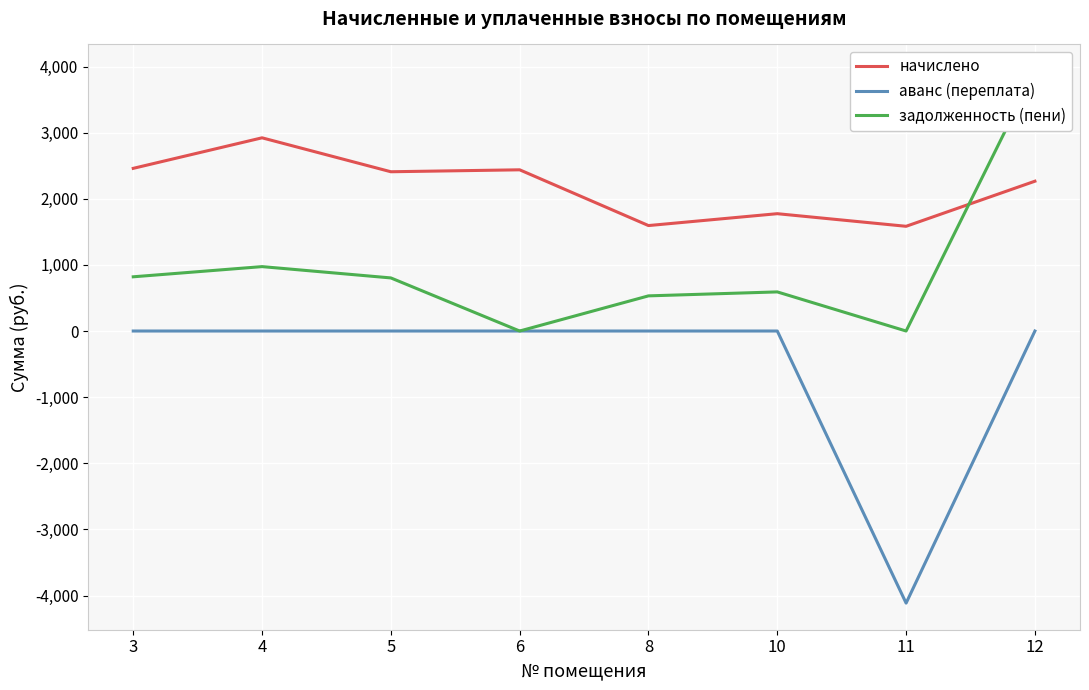

Reading right to left, list all the values displayed in this chart.

начислено: 2265.6	1583.7	1774.3	1594.7	2437.9	2408.6	2921.8	2459.9
аванс (переплата): 0.0	-4115.0	0.0	0.0	0.0	0.0	0.0	0.0
задолженность (пени): 3931.5	0.0	591.5	531.6	0.0	802.9	973.9	820.0